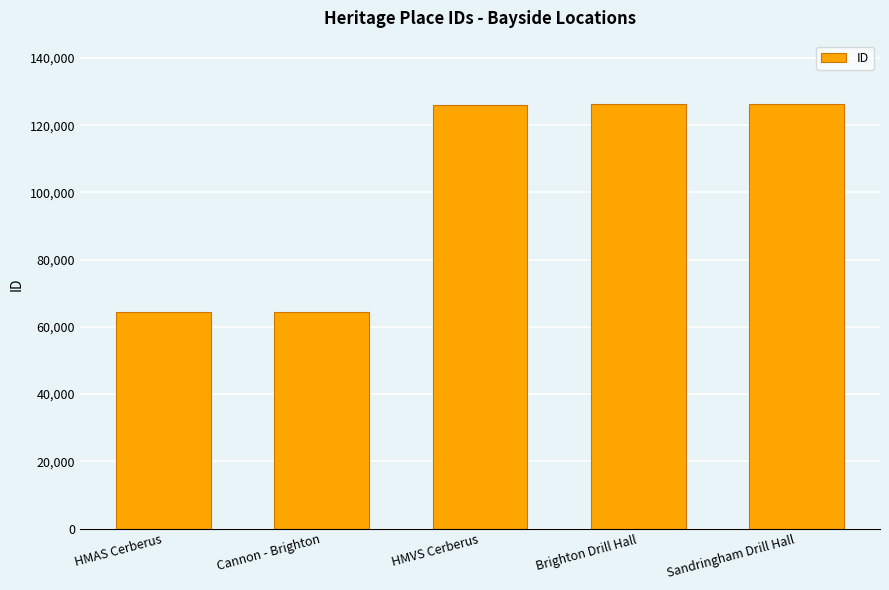

What is the difference between the values at Brighton Drill Hall and HMAS Cerberus?

61755